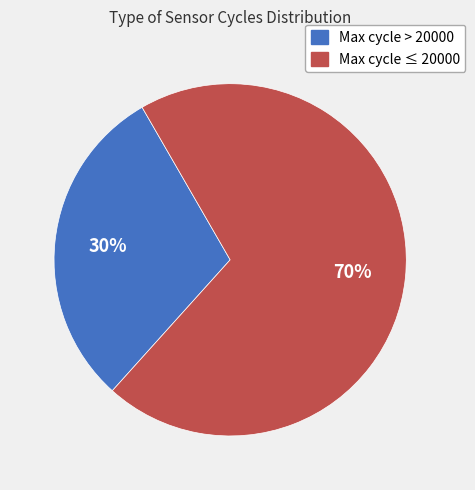

Is the sum of Max cycle ≤ 20000 and Max cycle > 20000 greater than half?

Yes